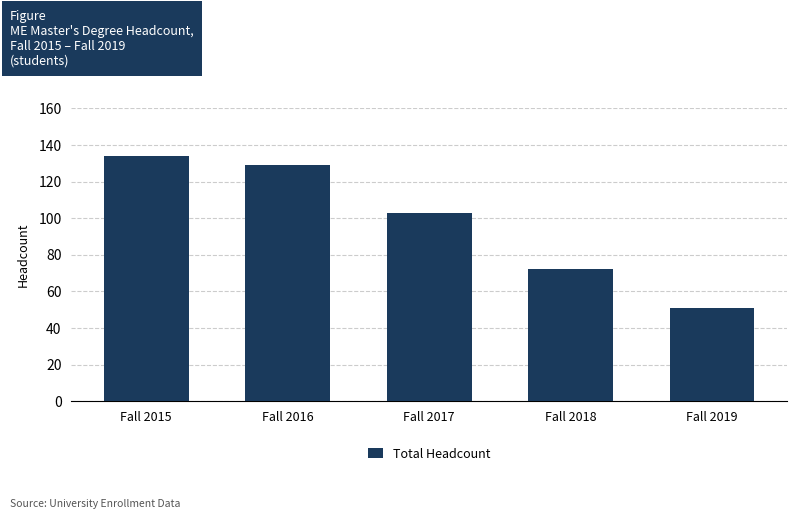

What is the value of the 4th bar from the left?

72